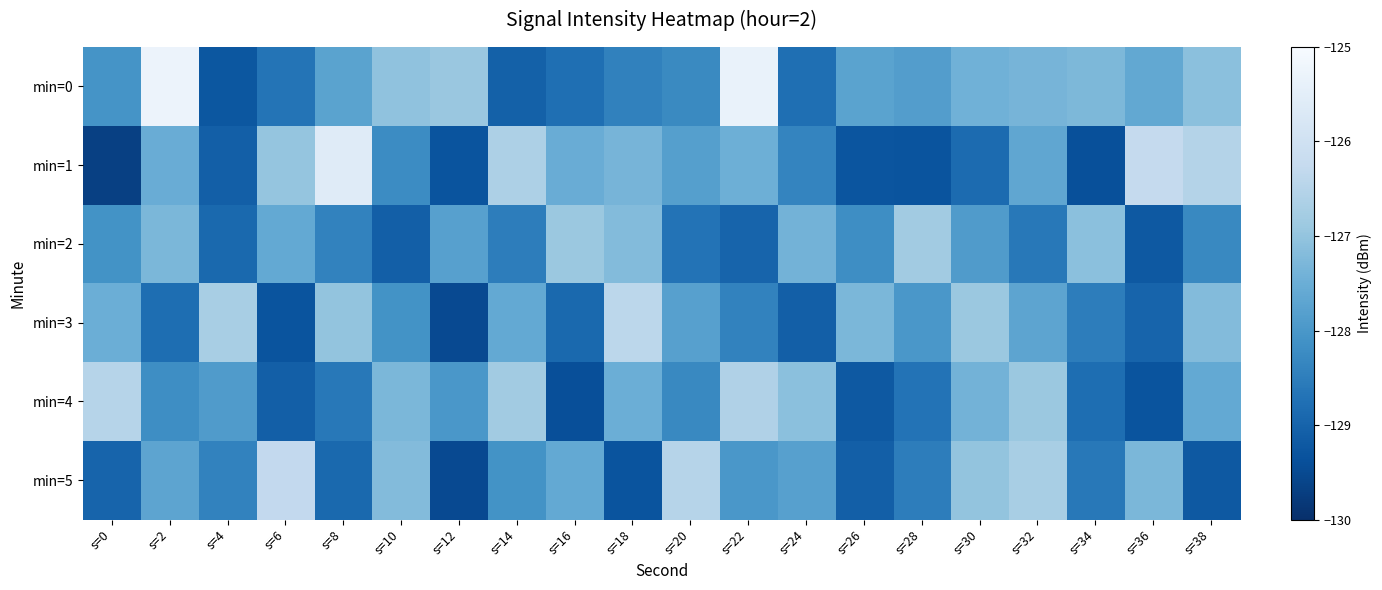

Reading left to right, list all the values displayed in this chart.

min=0: s=0=-128.1	s=2=-125.3	s=4=-129.2	s=6=-128.7	s=8=-127.8	s=10=-127.0	s=12=-126.9	s=14=-129.1	s=16=-128.8	s=18=-128.4	s=20=-128.3	s=22=-125.3	s=24=-128.8	s=26=-127.8	s=28=-127.9	s=30=-127.4	s=32=-127.4	s=34=-127.3	s=36=-127.6	s=38=-127.1
min=1: s=0=-129.7	s=2=-127.5	s=4=-129.1	s=6=-127.0	s=8=-125.6	s=10=-128.2	s=12=-129.3	s=14=-126.6	s=16=-127.5	s=18=-127.4	s=20=-127.8	s=22=-127.5	s=24=-128.4	s=26=-129.3	s=28=-129.3	s=30=-128.9	s=32=-127.7	s=34=-129.4	s=36=-126.3	s=38=-126.5
min=2: s=0=-128.1	s=2=-127.3	s=4=-128.9	s=6=-127.6	s=8=-128.4	s=10=-129.1	s=12=-127.8	s=14=-128.5	s=16=-126.9	s=18=-127.2	s=20=-128.7	s=22=-129.0	s=24=-127.4	s=26=-128.2	s=28=-126.8	s=30=-127.9	s=32=-128.6	s=34=-127.1	s=36=-129.2	s=38=-128.3
min=3: s=0=-127.5	s=2=-128.8	s=4=-126.7	s=6=-129.3	s=8=-127.0	s=10=-128.1	s=12=-129.5	s=14=-127.6	s=16=-128.9	s=18=-126.4	s=20=-127.8	s=22=-128.4	s=24=-129.1	s=26=-127.3	s=28=-128.0	s=30=-126.9	s=32=-127.7	s=34=-128.5	s=36=-129.0	s=38=-127.2
min=4: s=0=-126.5	s=2=-128.2	s=4=-127.9	s=6=-129.1	s=8=-128.6	s=10=-127.3	s=12=-128.0	s=14=-126.8	s=16=-129.4	s=18=-127.5	s=20=-128.3	s=22=-126.6	s=24=-127.1	s=26=-129.2	s=28=-128.7	s=30=-127.4	s=32=-126.9	s=34=-128.8	s=36=-129.3	s=38=-127.6
min=5: s=0=-129.0	s=2=-127.7	s=4=-128.4	s=6=-126.3	s=8=-128.9	s=10=-127.2	s=12=-129.5	s=14=-128.1	s=16=-127.6	s=18=-129.3	s=20=-126.5	s=22=-128.0	s=24=-127.8	s=26=-129.1	s=28=-128.5	s=30=-127.0	s=32=-126.7	s=34=-128.6	s=36=-127.3	s=38=-129.2